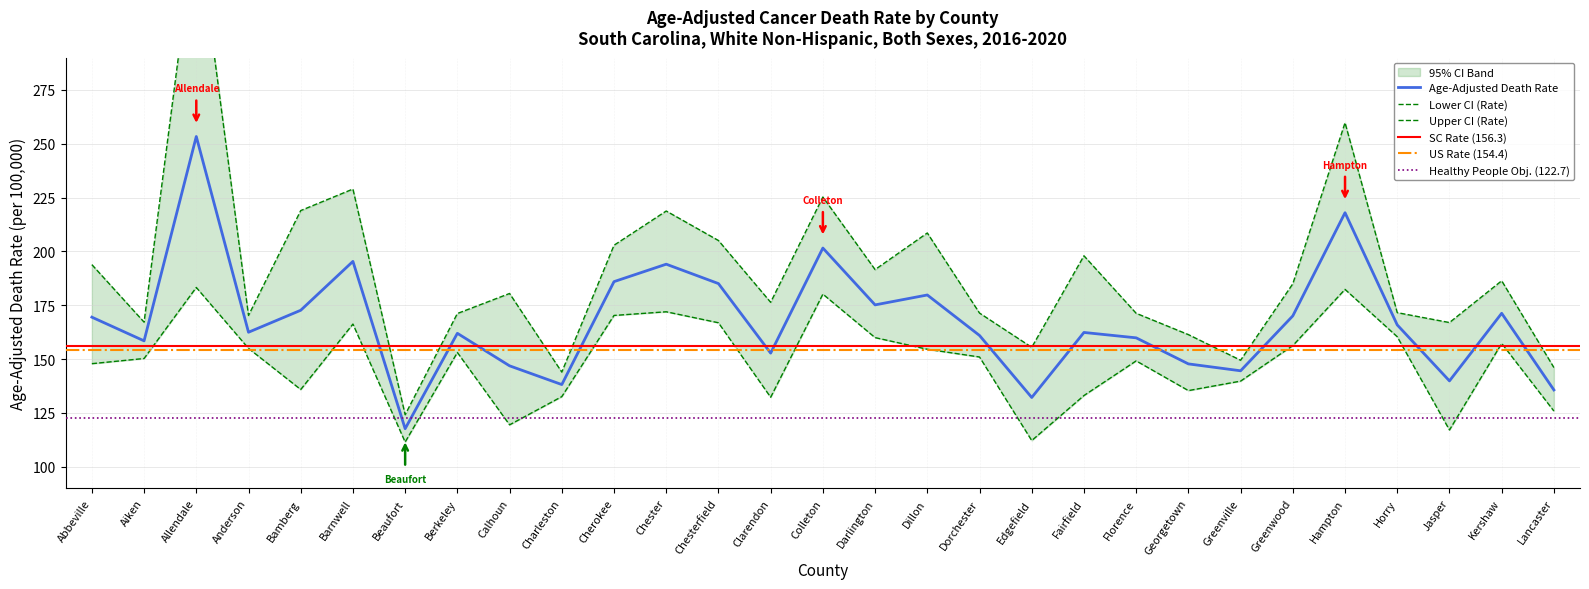

At which category does the chart reach its minimum across all series?

Beaufort